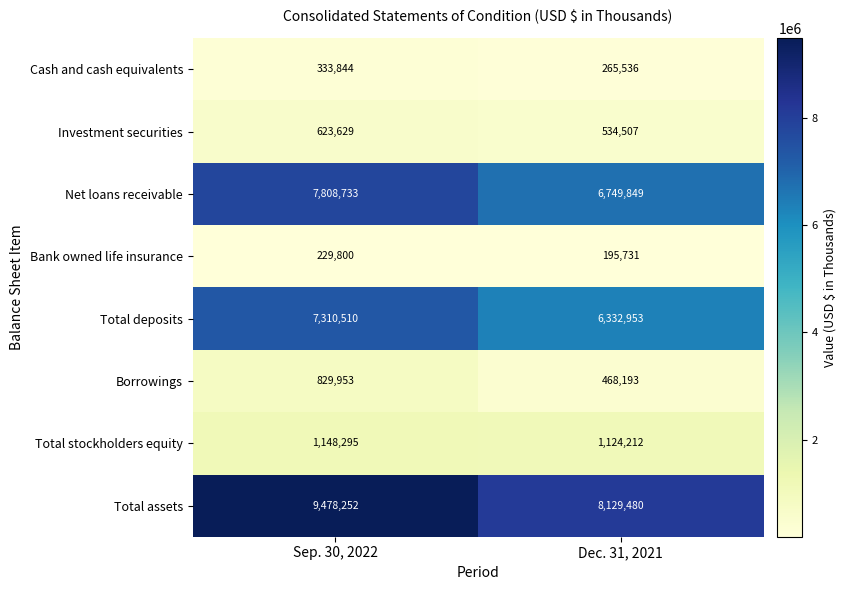

What is the total value across all series at Sep. 30, 2022?

27763016